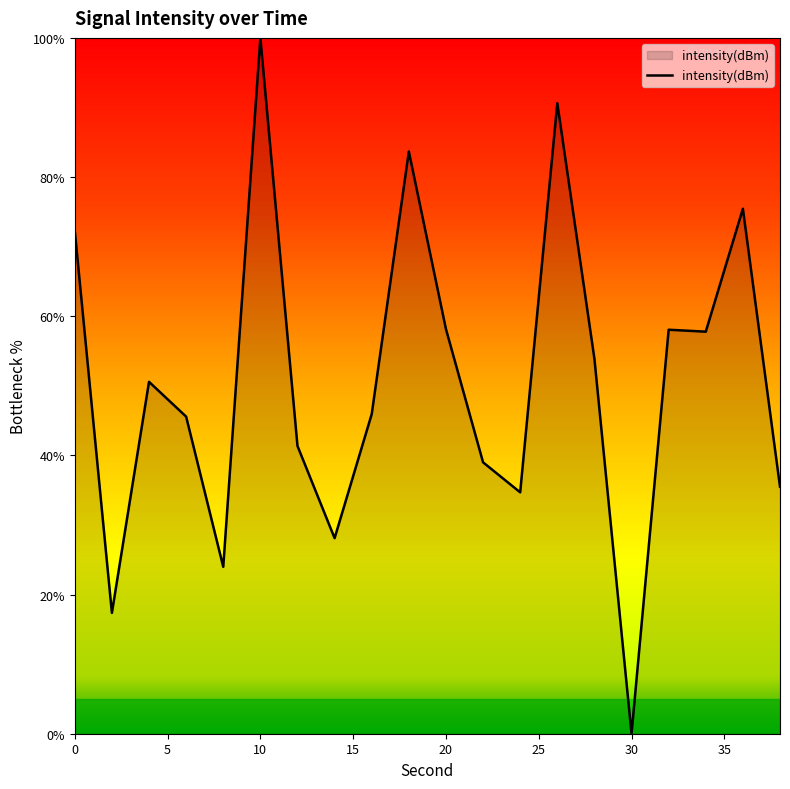

What is the maximum value shown in the chart?

100.0